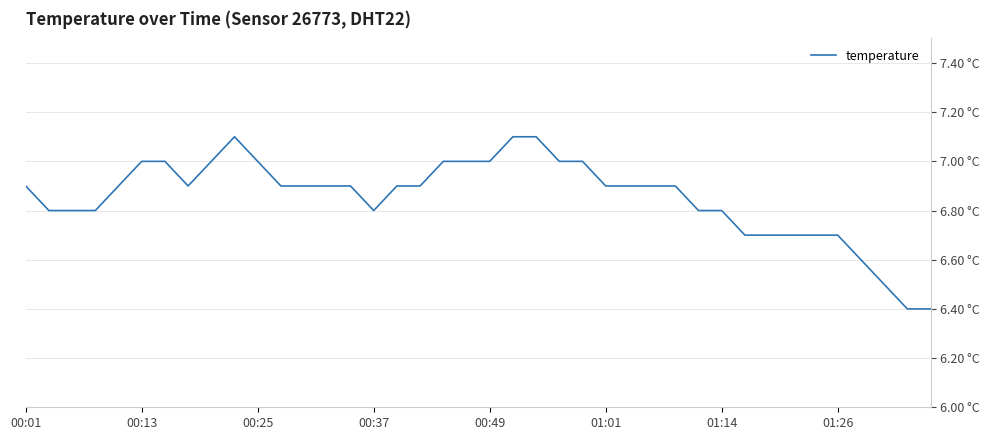

Does the chart have visible grid lines?

Yes